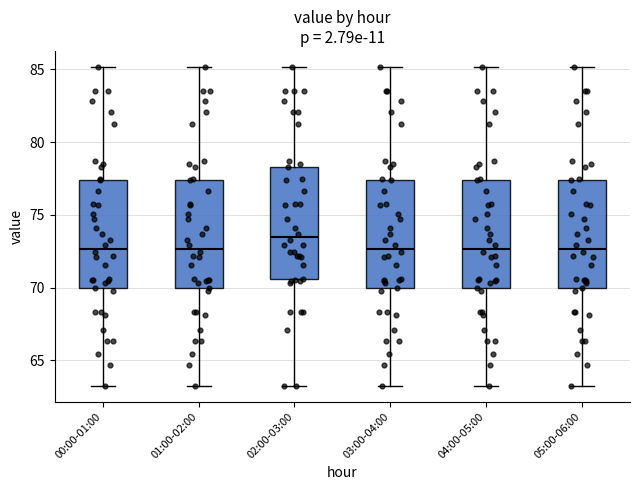

Reading left to right, read every box against the y-axis: the position of its median line, the range the box covers, and the ends of its whiskers. The values are not printed on the chart, so give them approximately, as read against the axis.

00:00-01:00: median 72.5, box 70.0 to 77.5, whiskers 63.5 to 85.0
01:00-02:00: median 72.5, box 70.0 to 77.5, whiskers 63.5 to 85.0
02:00-03:00: median 73.5, box 70.5 to 78.5, whiskers 63.5 to 85.0
03:00-04:00: median 72.5, box 70.0 to 77.5, whiskers 63.5 to 85.0
04:00-05:00: median 72.5, box 70.0 to 77.5, whiskers 63.5 to 85.0
05:00-06:00: median 72.5, box 70.0 to 77.5, whiskers 63.5 to 85.0